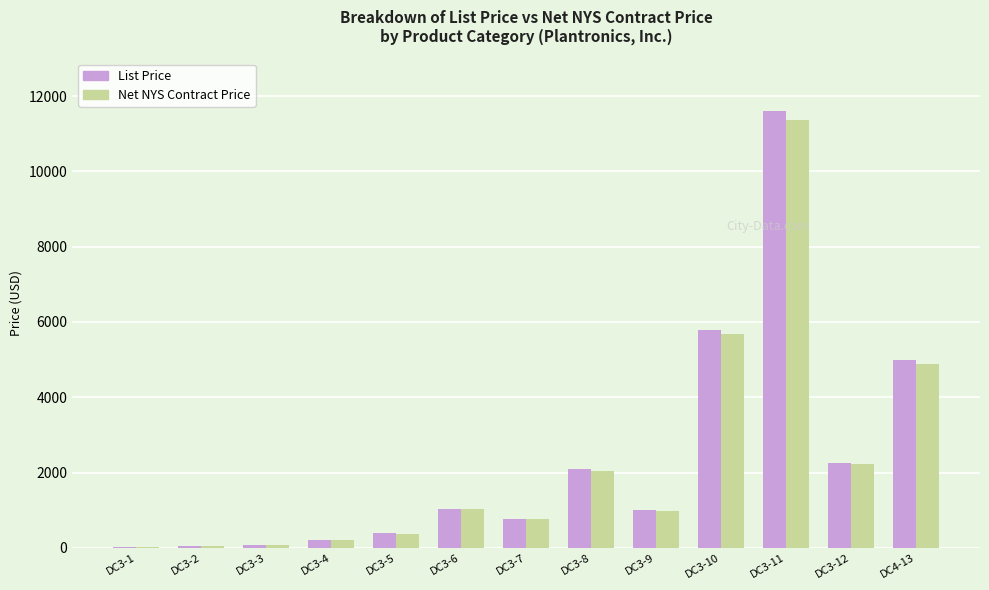

The value of Net NYS Contract Price at DC3-10 is 3715.9. True or false?

False